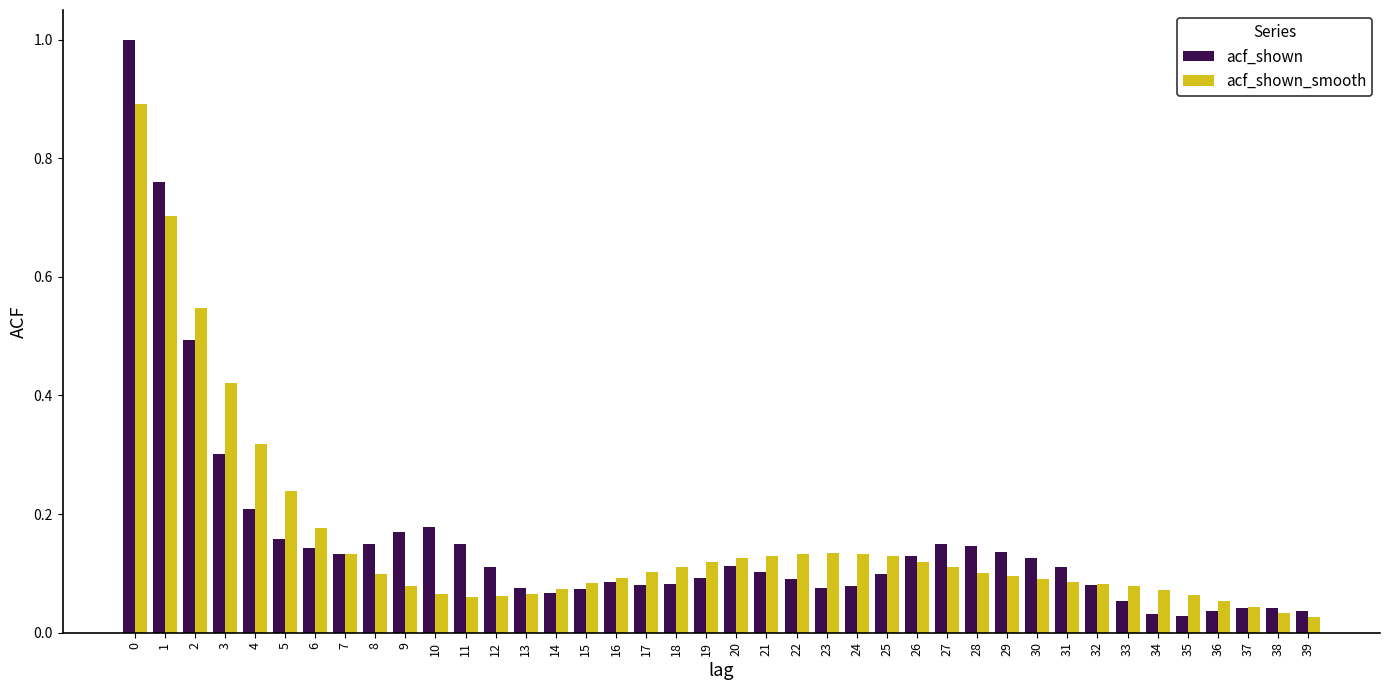

Rank the series at 12 from lowest to highest value.

acf_shown_smooth, acf_shown